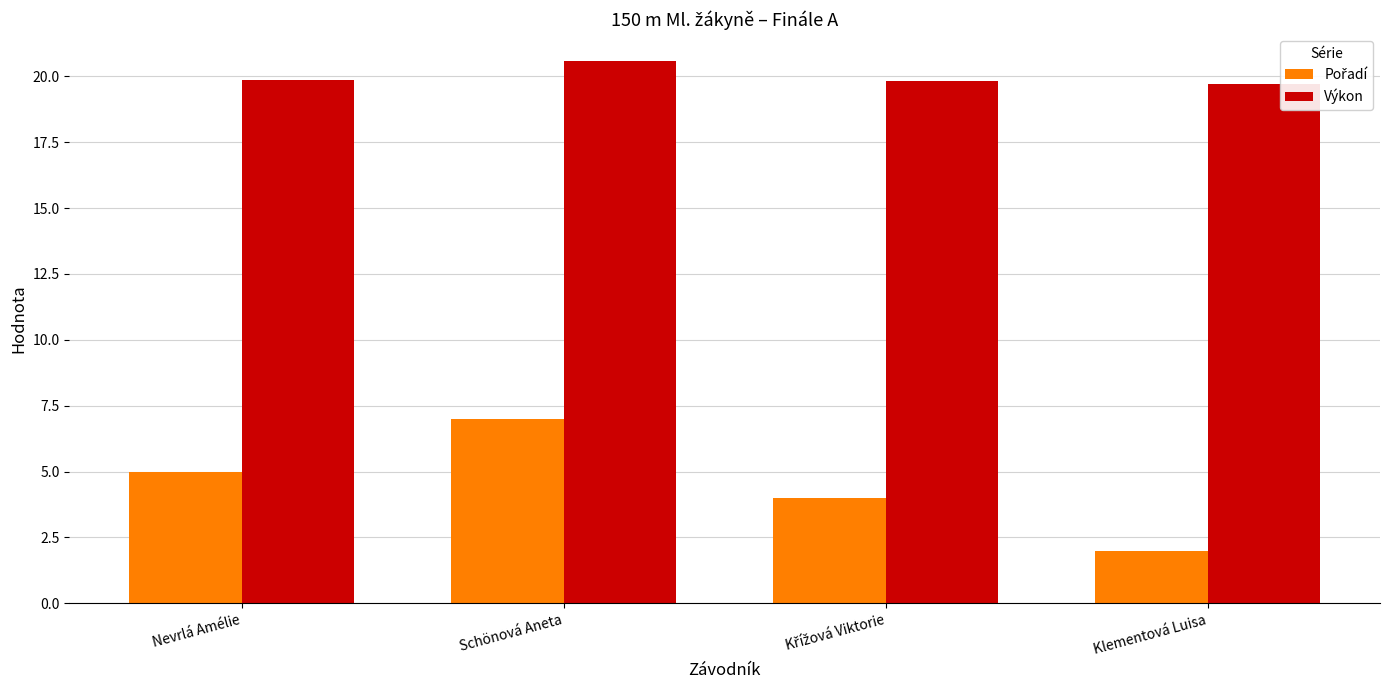

The value of Výkon at Klementová Luisa is 10.7. True or false?

False